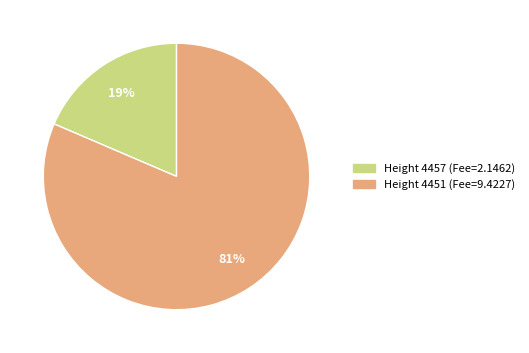

To the nearest percent, what is the average slice percentage?

50%